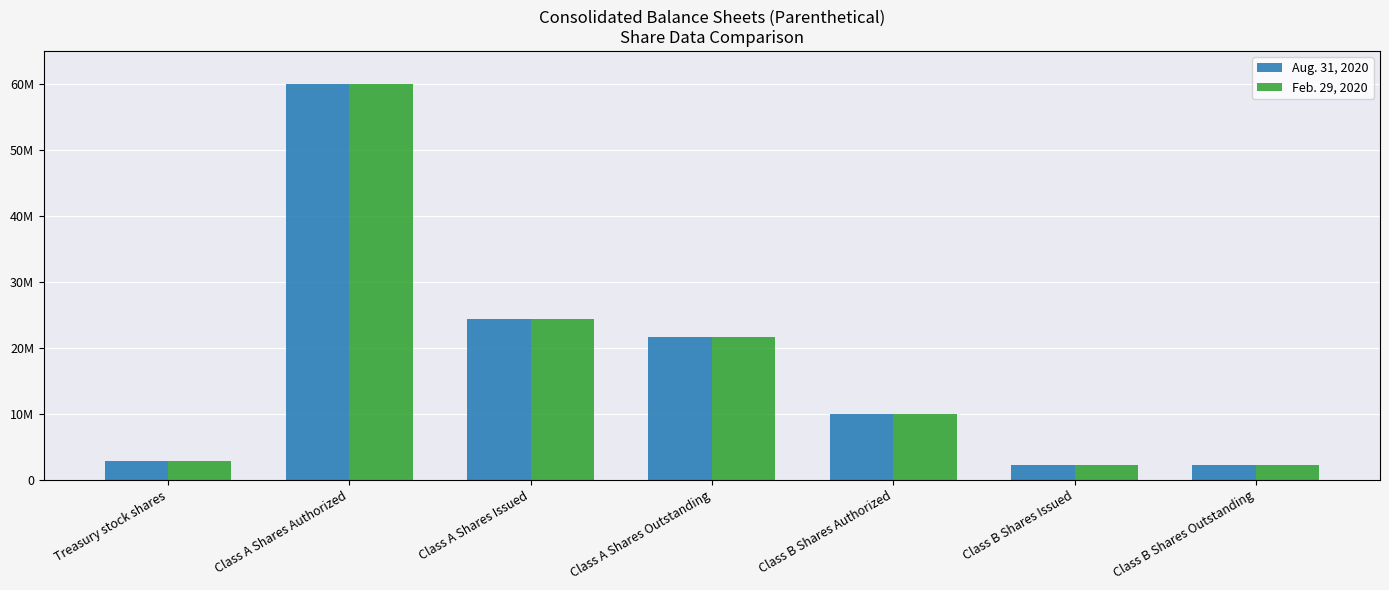

What is the greatest value displayed?

60000000